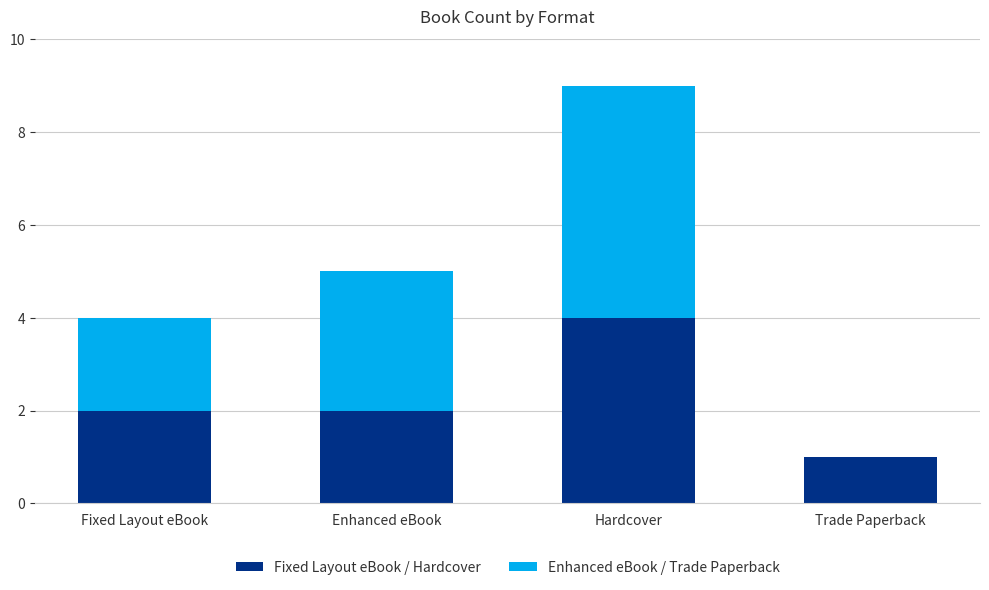

The Fixed Layout eBook / Hardcover series shows 2 at Enhanced eBook. True or false?

True